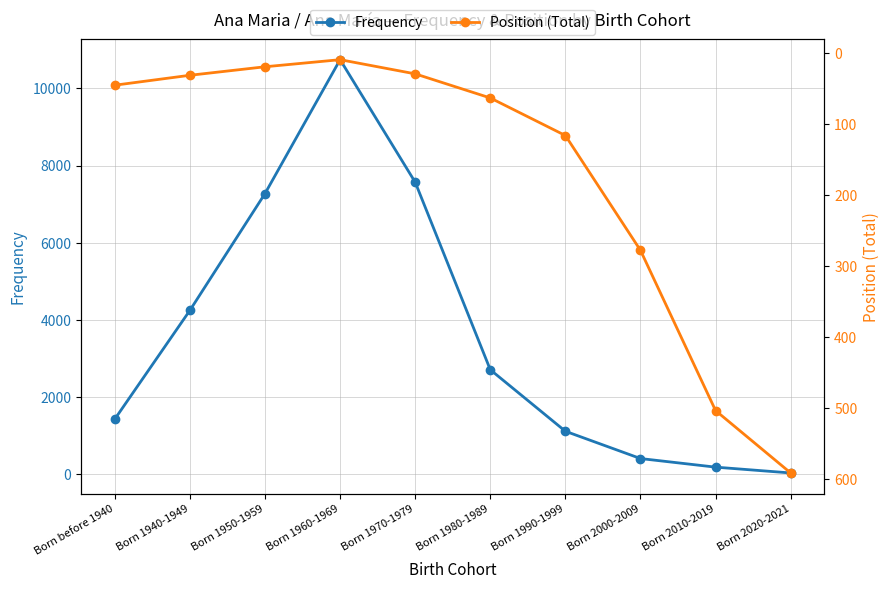

What position from the right is Born 1990-1999?

4